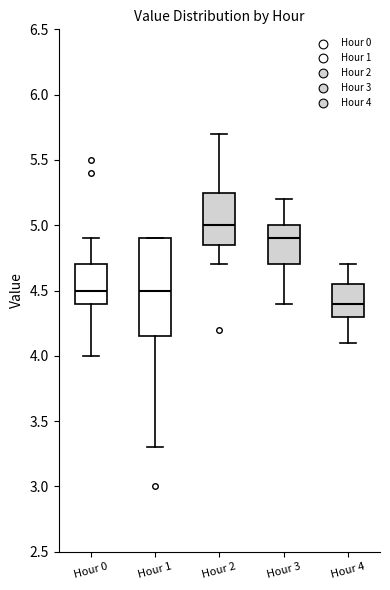

Which box has the highest median line?

Hour 2